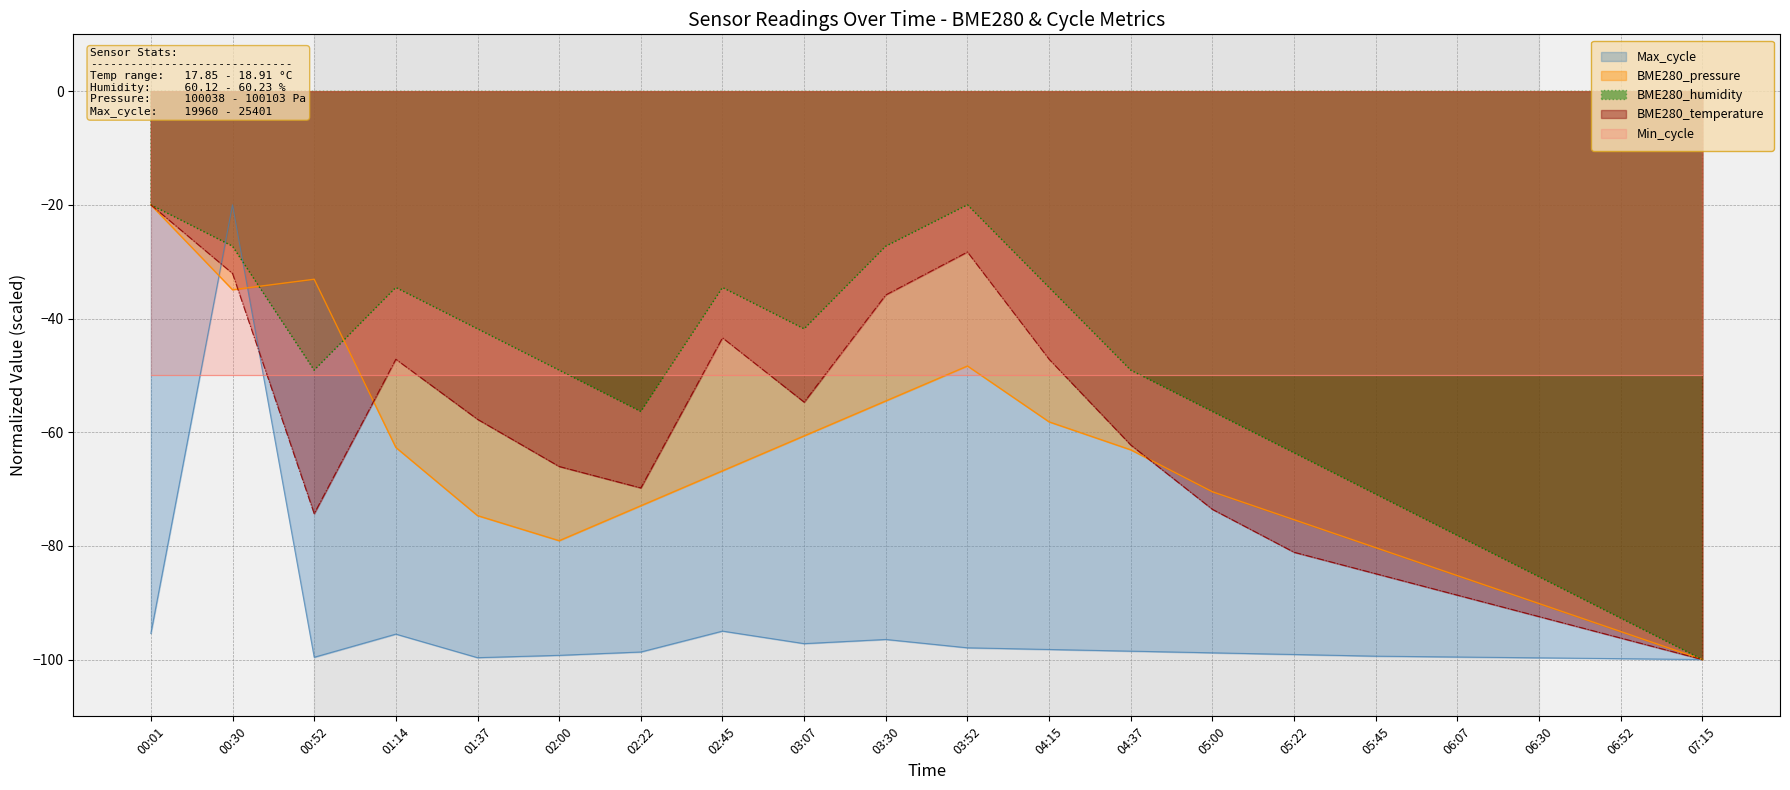

How many interior local valleys does the BME280_temperature series have?

3